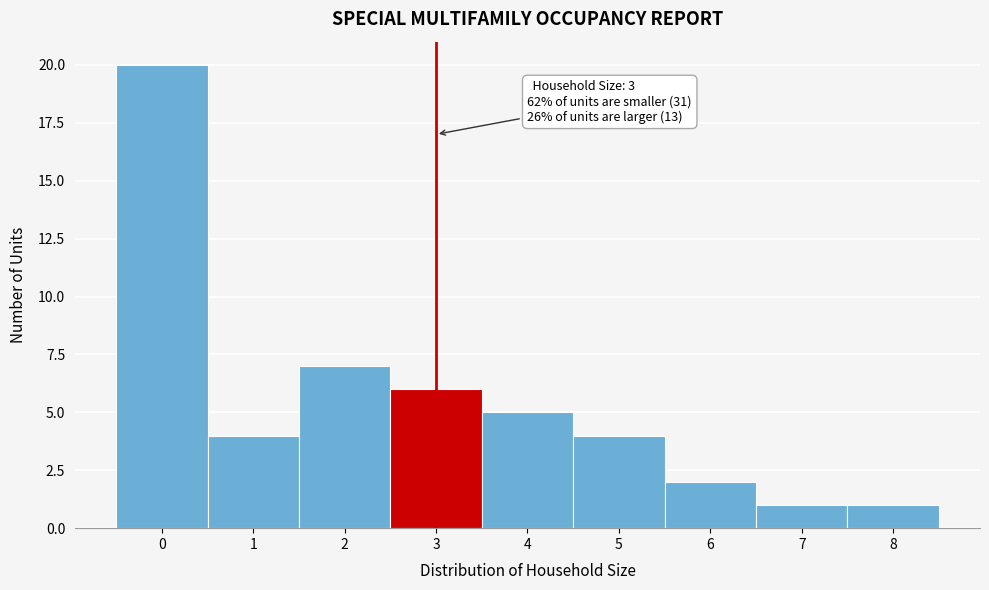

Reading left to right, list all the values displayed in this chart.

0=20	1=4	2=7	3=6	4=5	5=4	6=2	7=1	8=1